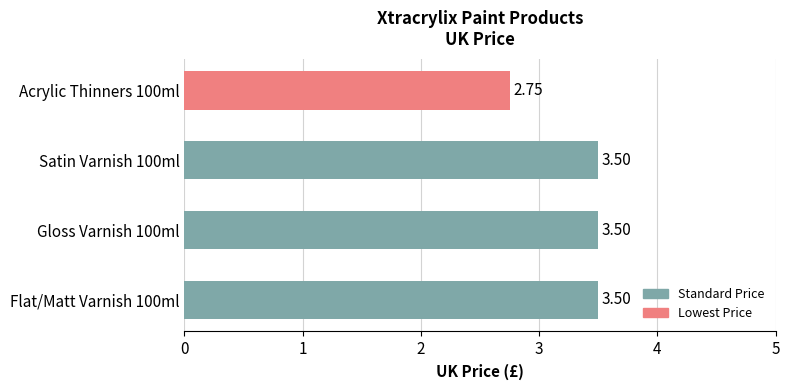

What is the ratio of the value at Gloss Varnish 100ml to the value at Acrylic Thinners 100ml?

1.3